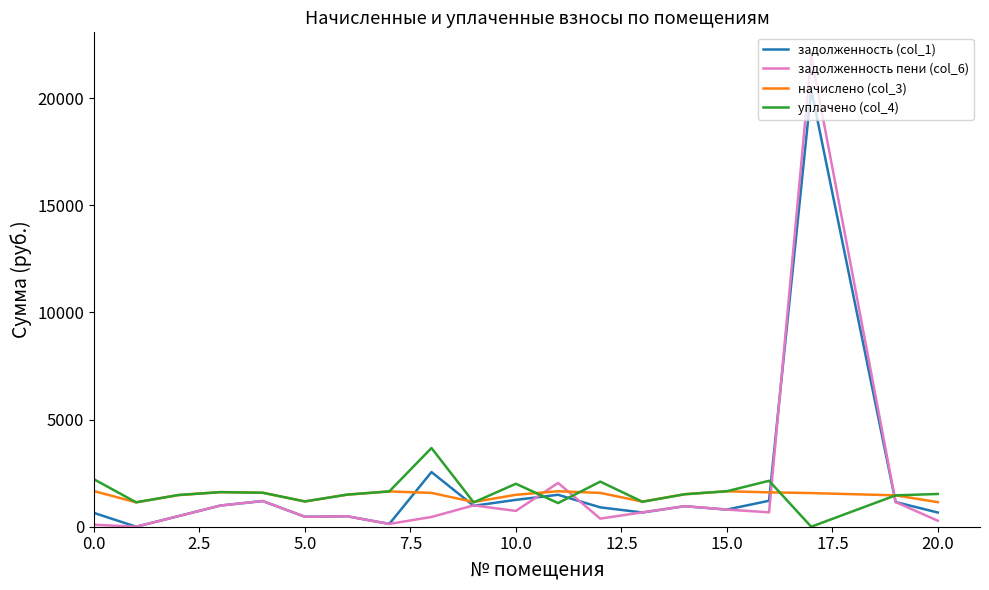

List the series in order of their peak value, lowest first.

начислено (col_3), уплачено (col_4), задолженность (col_1), задолженность пени (col_6)